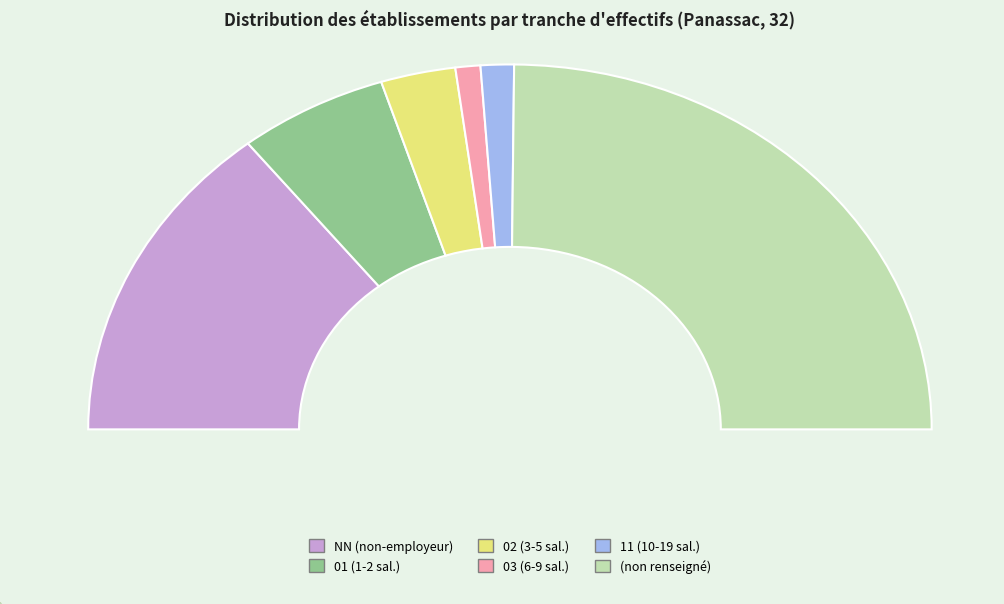

What is the smallest slice in the pie chart?

03